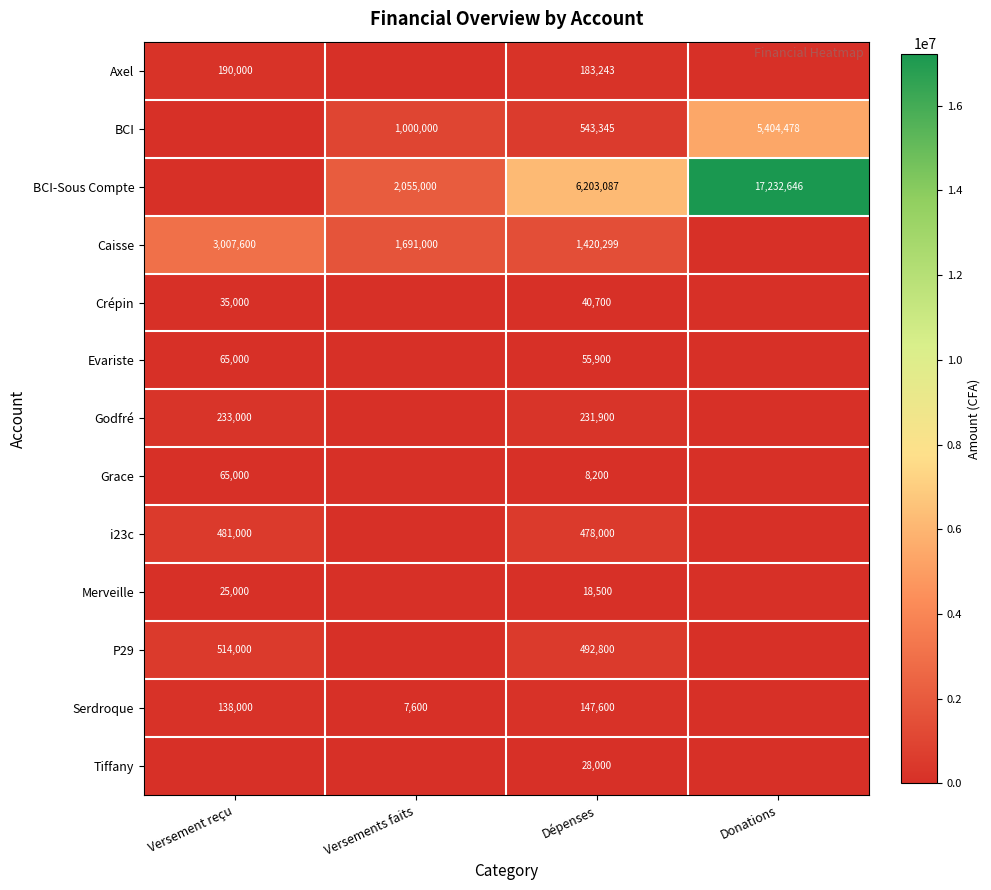

True or false: BCI-Sous Compte has a value of 3539844 at Dépenses.

False